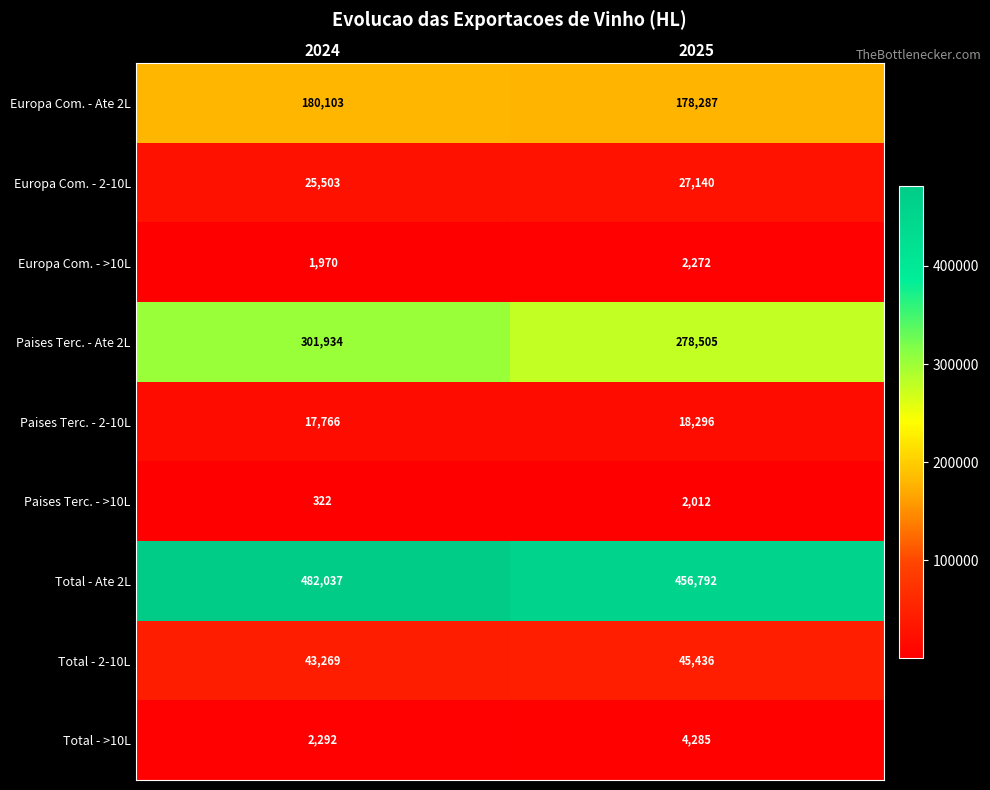

What is the total value across all series at 2025?

1013025